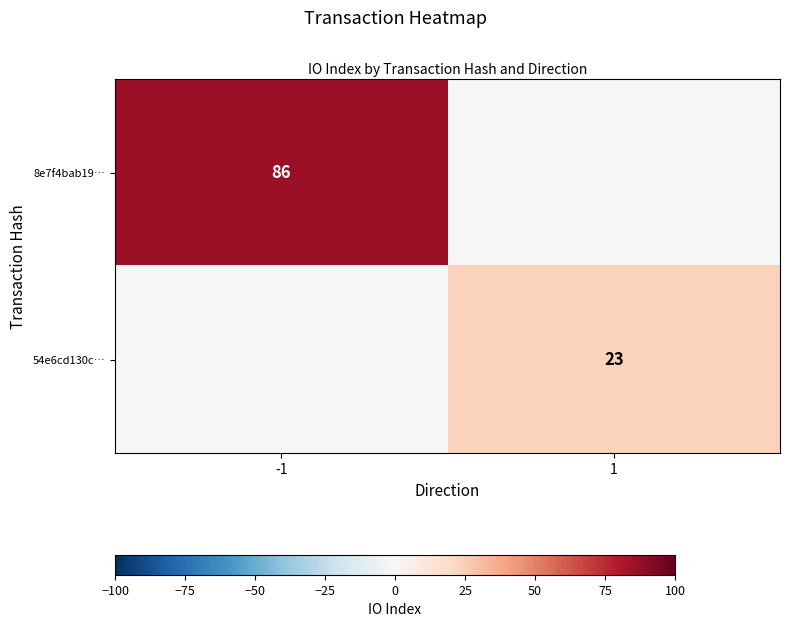

The value of 8e7f4bab19… at -1 is 86. True or false?

True